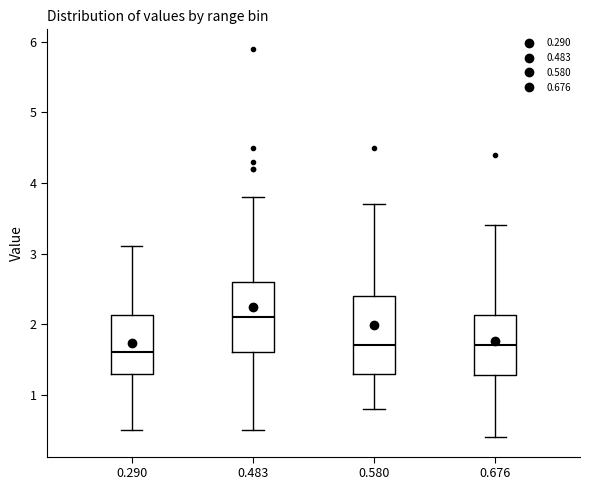

Reading left to right, transcribe this box plot: for each box, give where its median line is, the range the box spans, and where its two whiskers end, as read against the y-axis. The values are not printed on the chart, so give them approximately, as read against the axis.

0.290: median 1.6, box 1.3 to 2.1, whiskers 0.5 to 3.1
0.483: median 2.1, box 1.6 to 2.6, whiskers 0.5 to 3.8
0.580: median 1.7, box 1.3 to 2.4, whiskers 0.8 to 3.7
0.676: median 1.7, box 1.3 to 2.1, whiskers 0.4 to 3.4